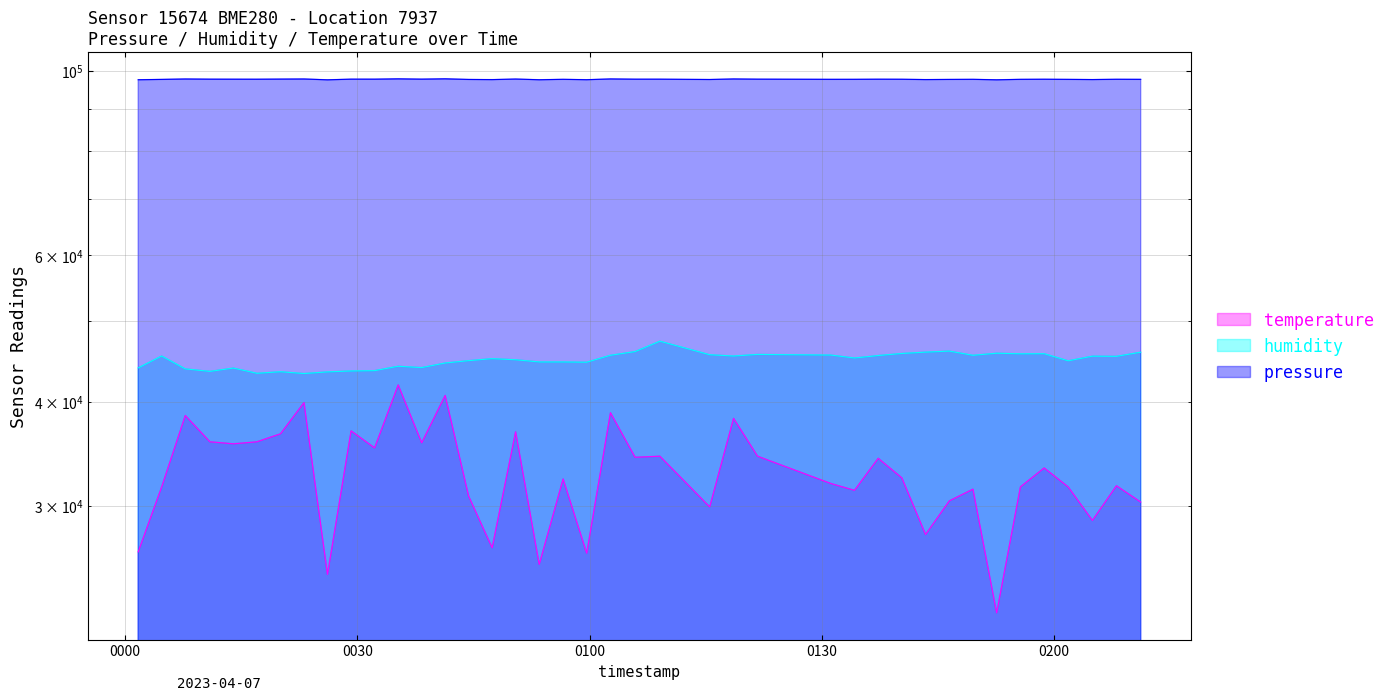

How many values in the temperature series are below 32400?

20